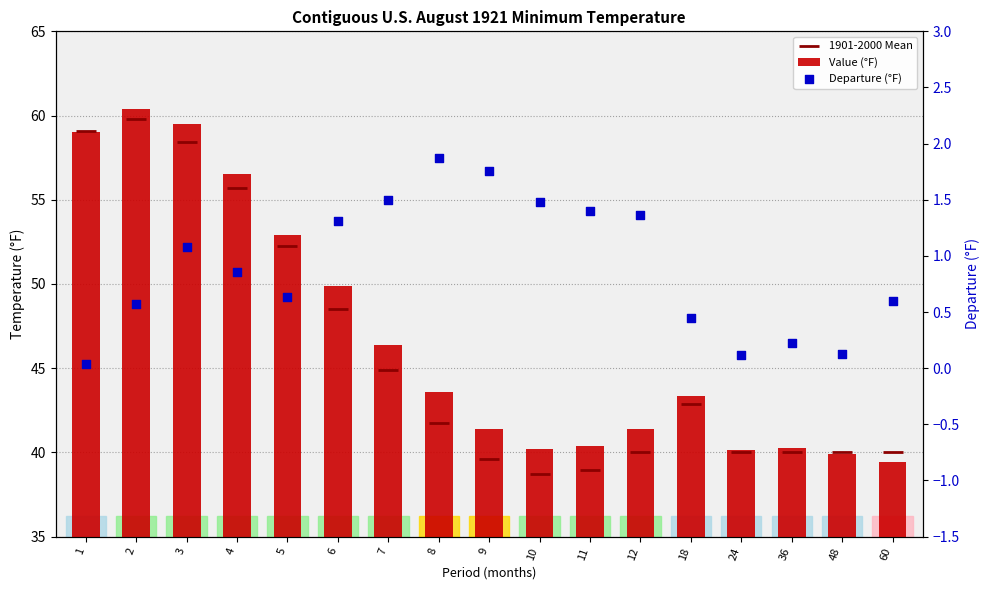

Which series contains the lowest Y value?

Departure (°F)